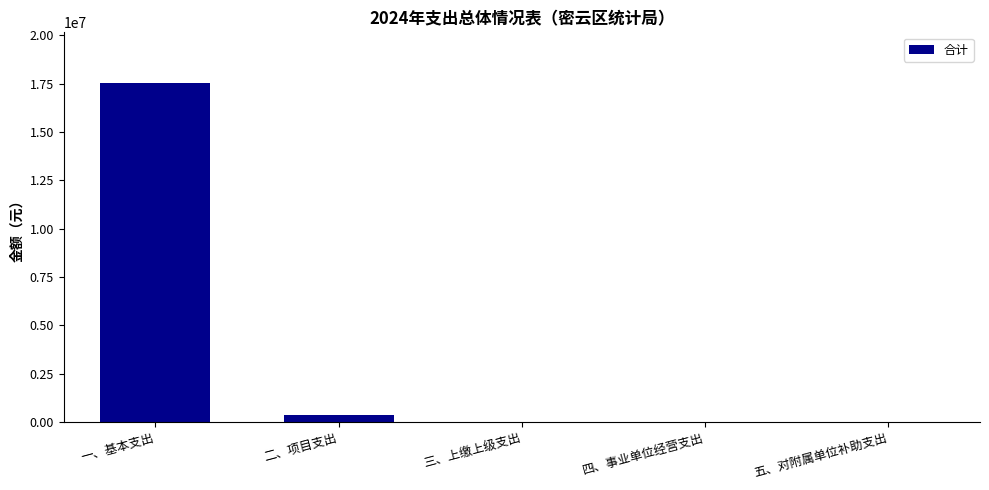

What is the greatest value displayed?

17529133.2